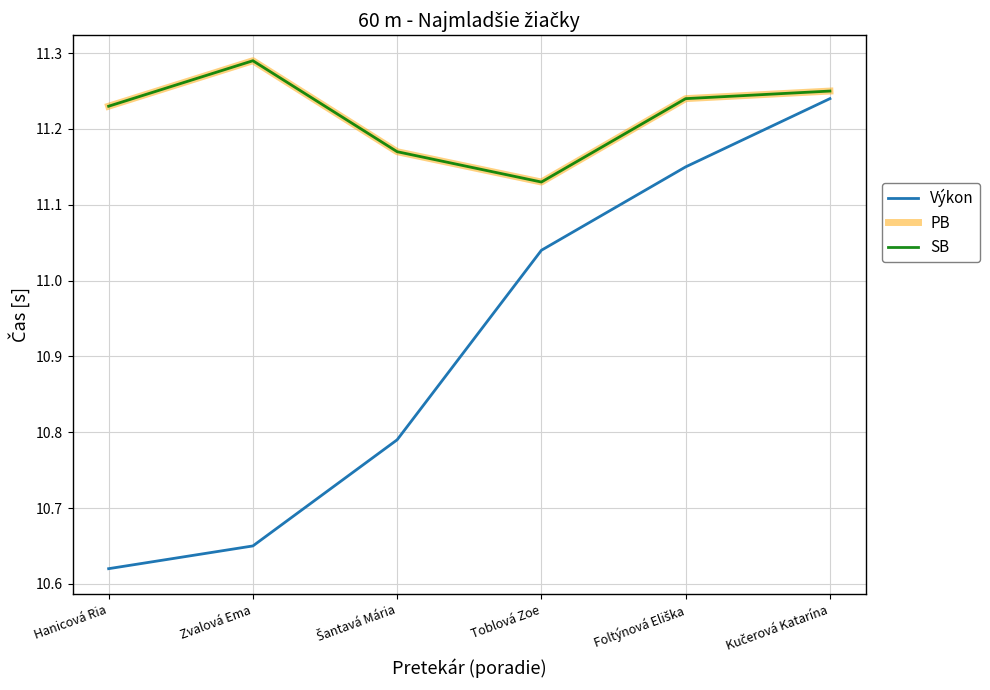

Which series has the largest range (max minus min)?

Výkon